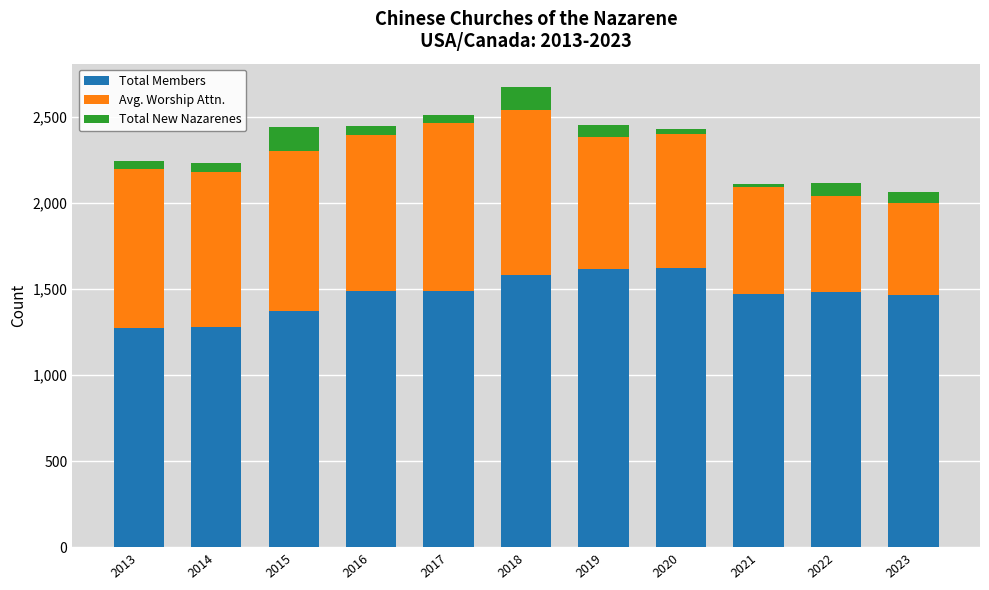

What is the lowest value of the Total Members series?

1274